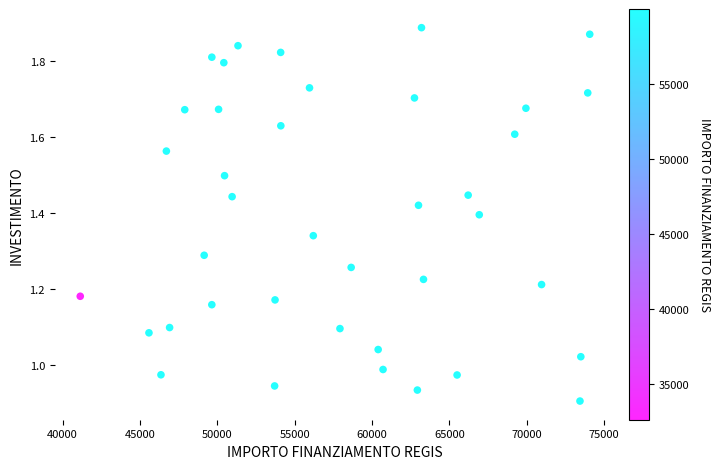

What is the range of X values (max minus min)?

32919.0